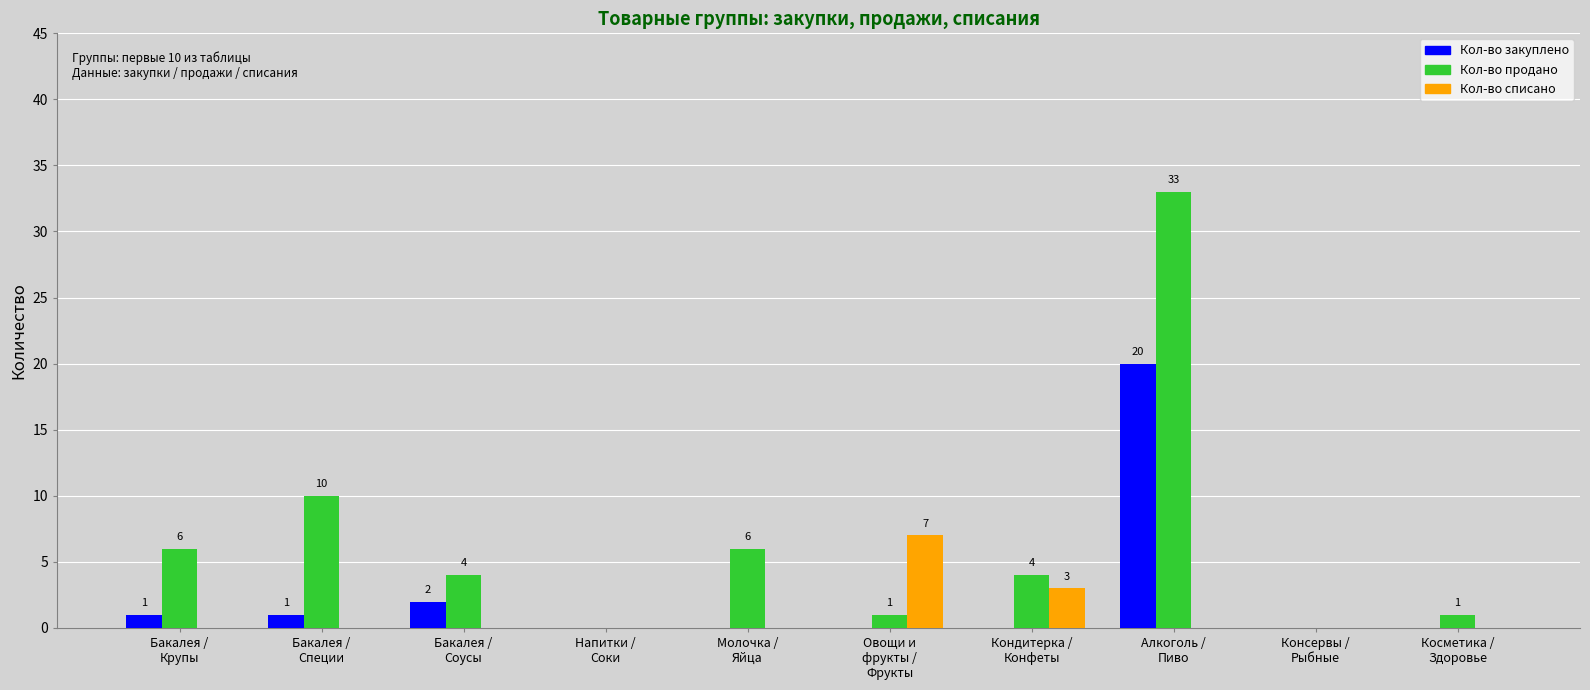

Reading left to right, transcribe all the data shown in this chart.

Кол-во закуплено: 1	1	2	0	0	0	0	20	0	0
Кол-во продано: 6	10	4	0	6	1	4	33	0	1
Кол-во списано: 0	0	0	0	0	7	3	0	0	0